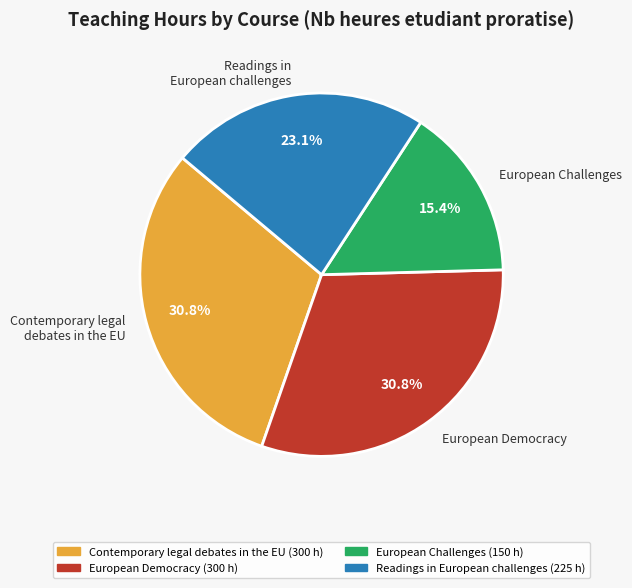

How many segments does this pie chart have?

4